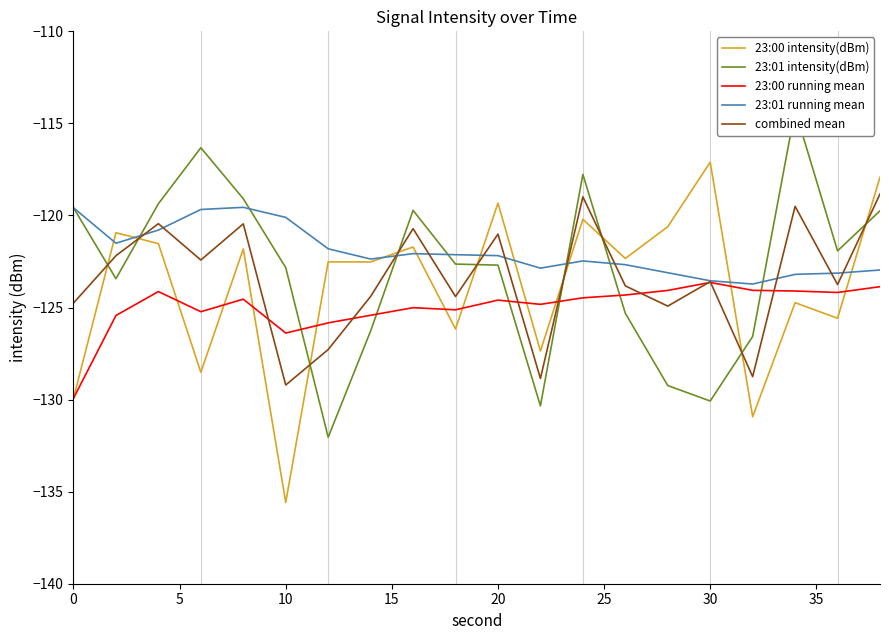

In 23:00 running mean, how many points are lower than both neighbors (excluding endpoints)?

5